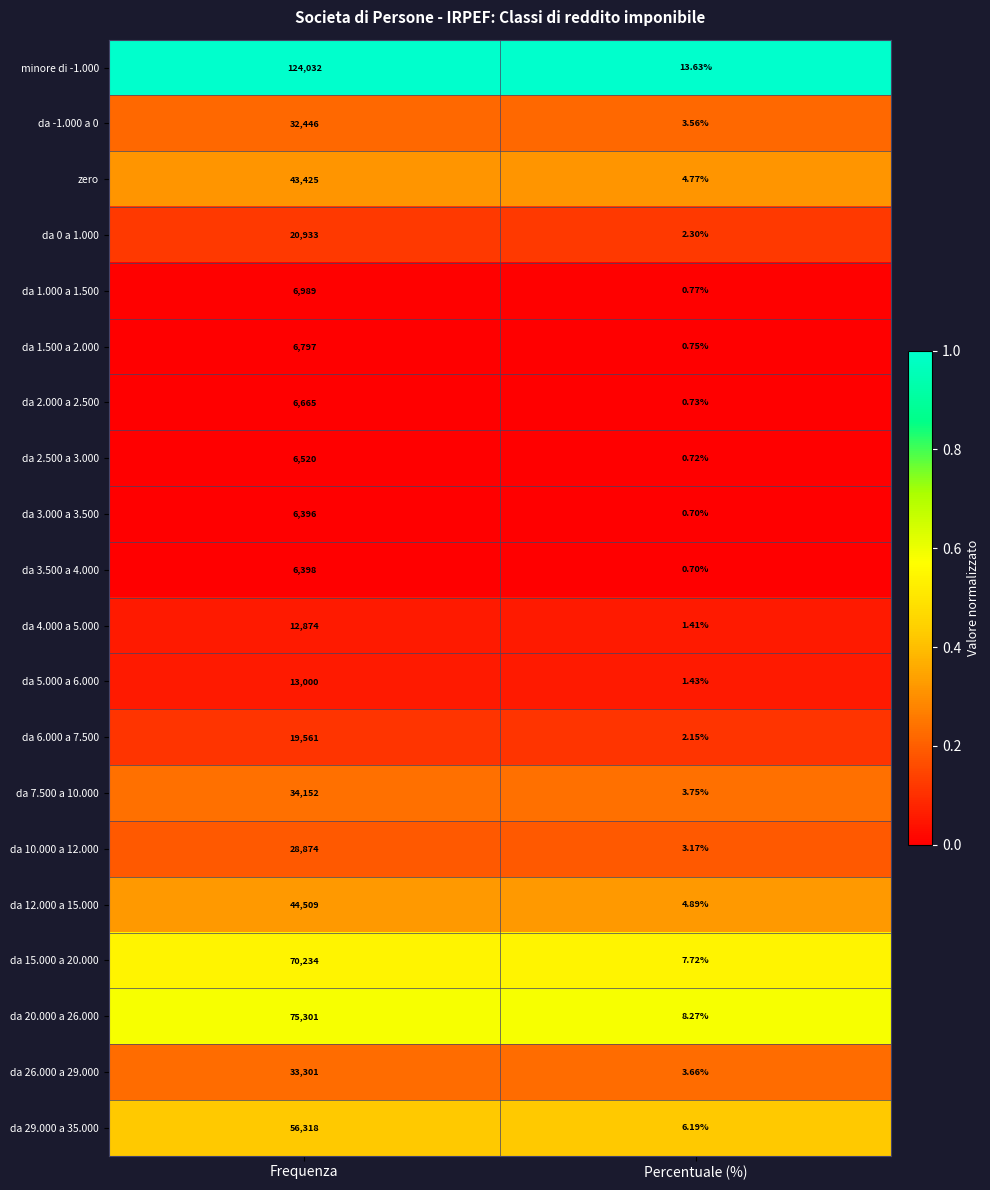

At which label is da 1.000 a 1.500 closest to 3494?

Percentuale (%)